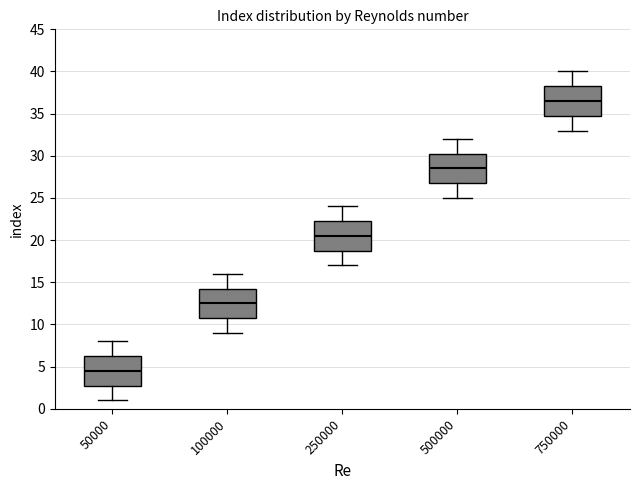

Which box's median line is the highest?

750000